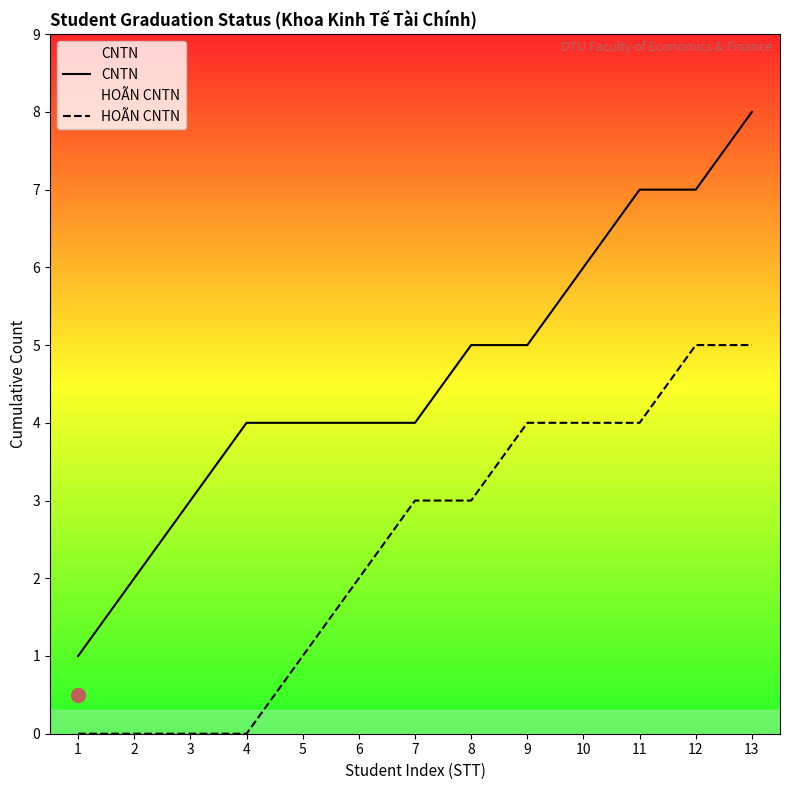

How many HOÃN CNTN values are between 0 and 4?

11